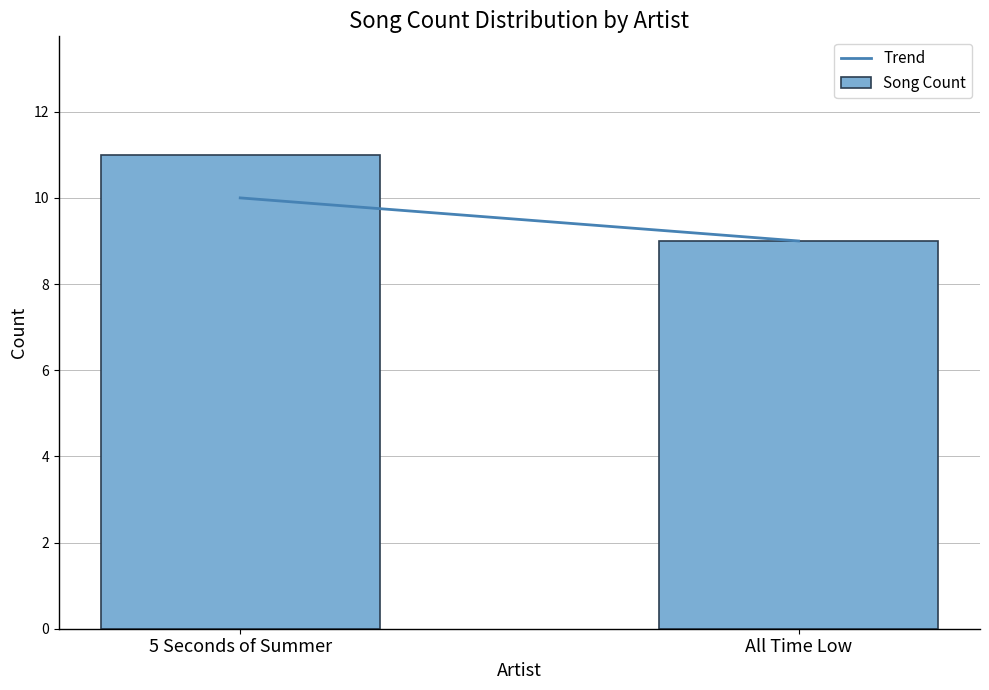

What value does the data have at All Time Low?

9